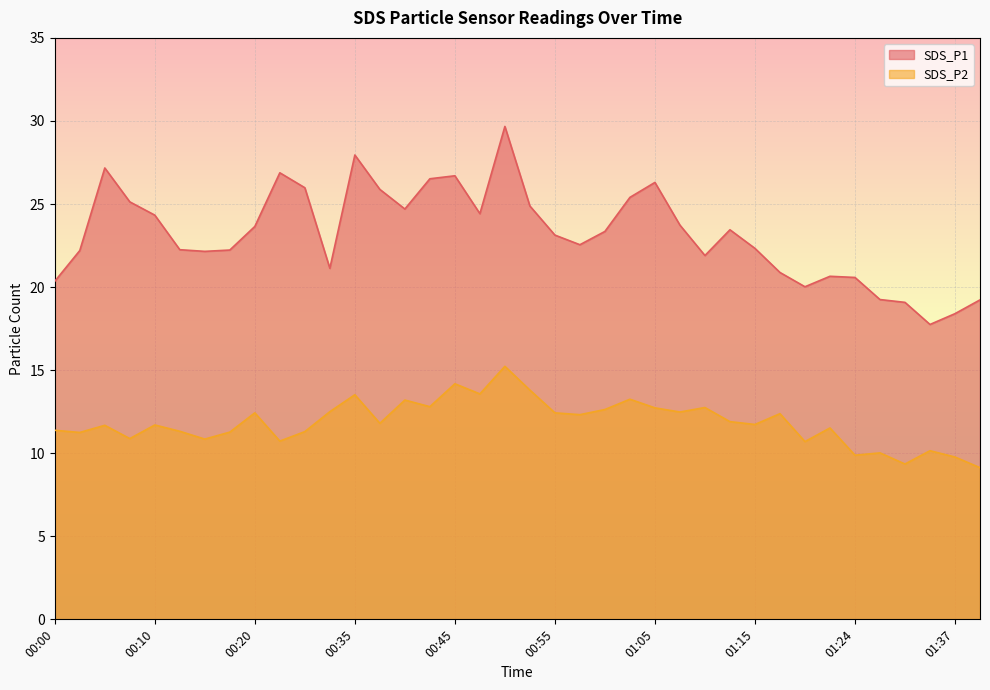

Does the chart display data point markers on the line(s)?

No